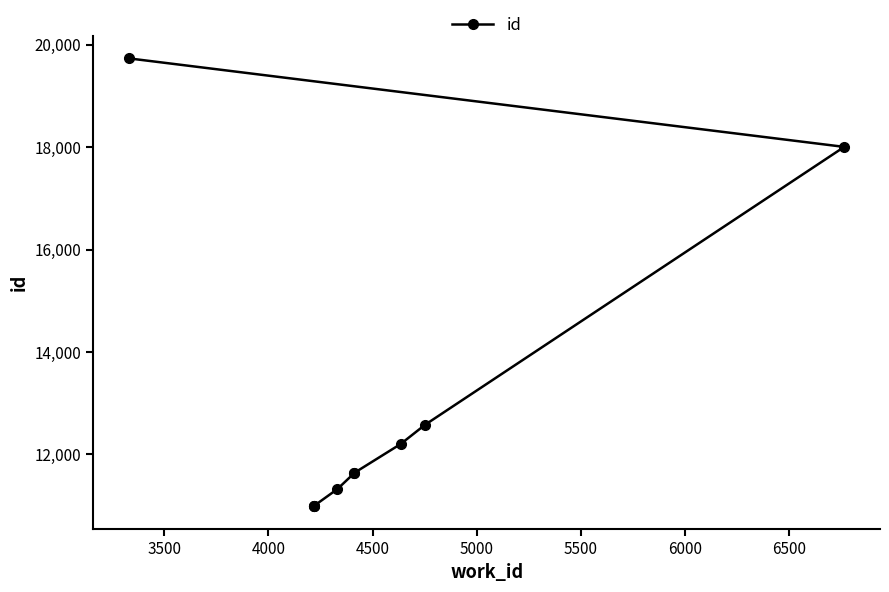

Reading right to left, transcribe all the data shown in this chart.

19734	18006	12579	12204	11637	11632	11324	10991	10990	10989